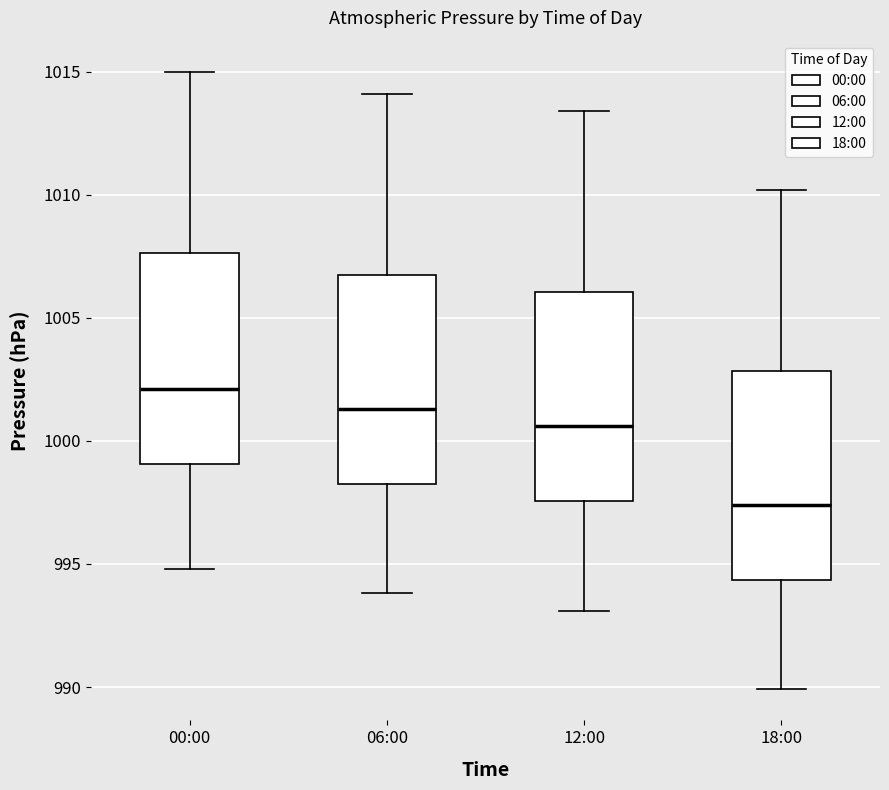

Which box has the highest median line?

00:00